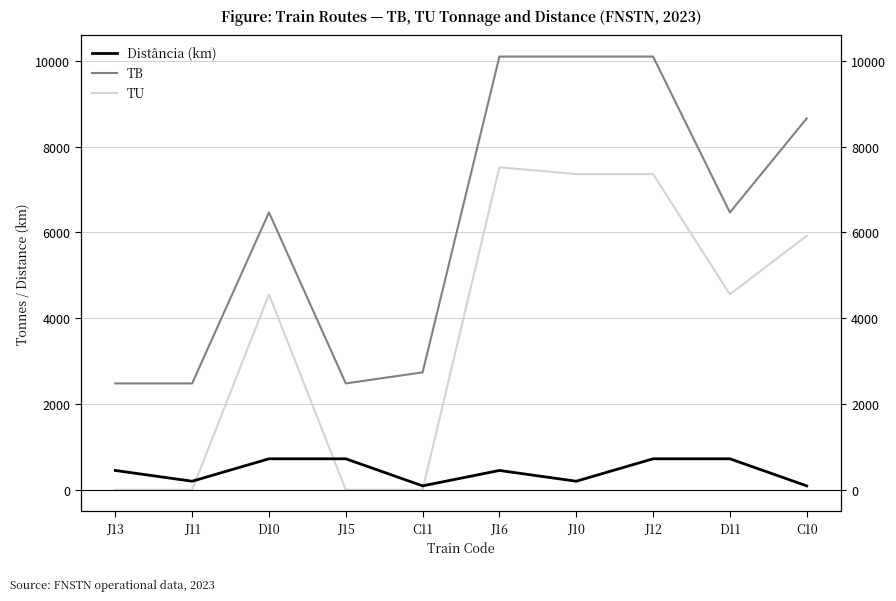

What is the difference between the highest and lowest values at D10?

5743